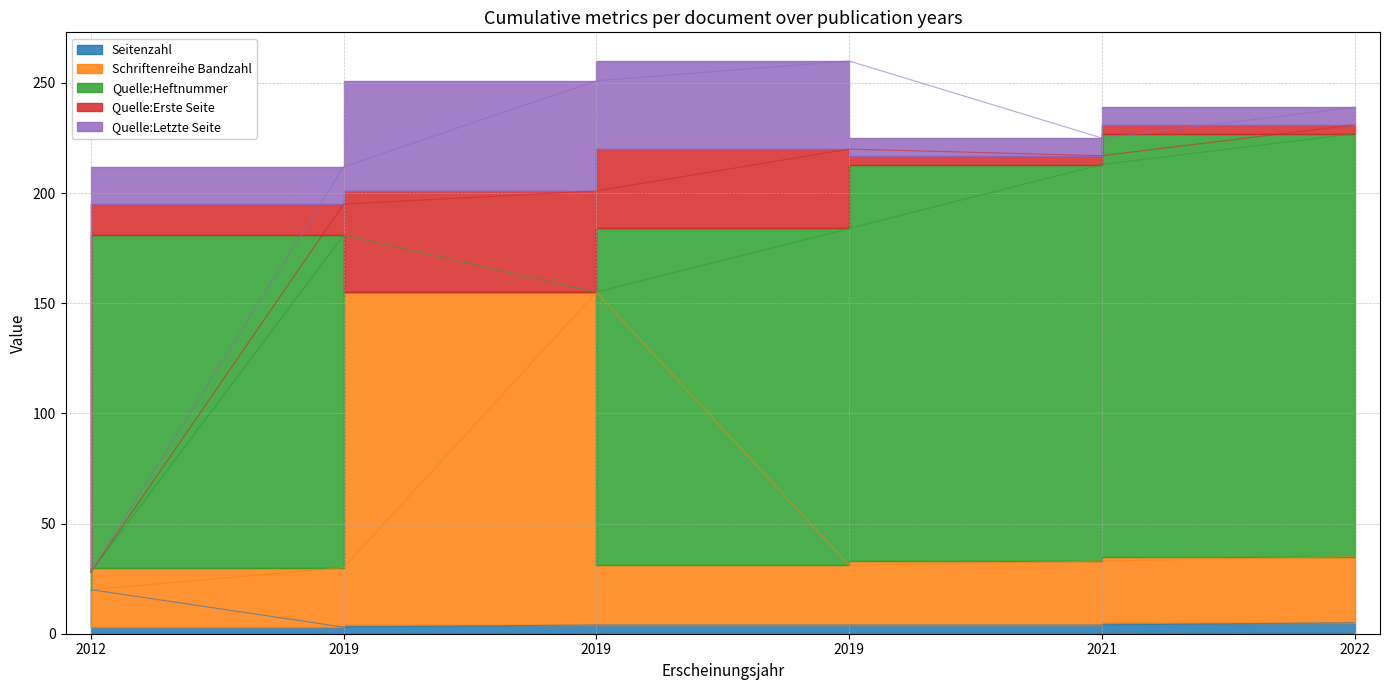

Reading right to left, what are all the values shown in this chart?

Seitenzahl: 2022=5	2021=4	2019=4	2019=4	2019=3	2012=20
Schriftenreihe Bandzahl: 2022=30	2021=29	2019=27	2019=151	2019=27	2012=0
Quelle:Heftnummer: 2022=192	2021=180	2019=153	2019=0	2019=151	2012=8
Quelle:Erste Seite: 2022=4	2021=4	2019=36	2019=46	2019=14	2012=0
Quelle:Letzte Seite: 2022=8	2021=8	2019=40	2019=50	2019=17	2012=0